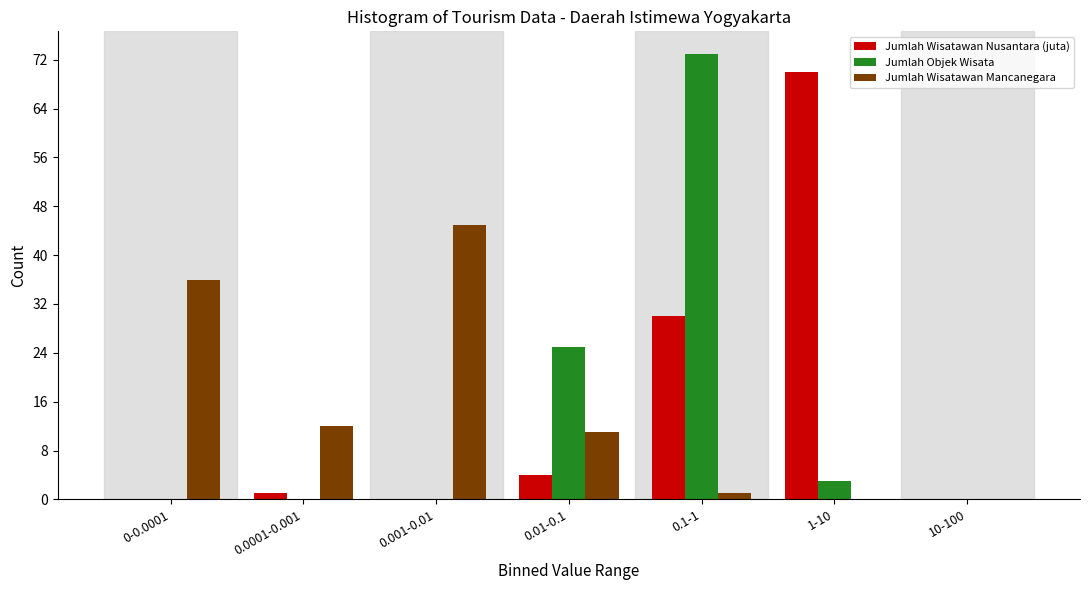

Reading left to right, list all the values displayed in this chart.

Jumlah Wisatawan Nusantara (juta): 0-0.0001=0	0.0001-0.001=1	0.001-0.01=0	0.01-0.1=4	0.1-1=30	1-10=70	10-100=0
Jumlah Objek Wisata: 0-0.0001=0	0.0001-0.001=0	0.001-0.01=0	0.01-0.1=25	0.1-1=73	1-10=3	10-100=0
Jumlah Wisatawan Mancanegara: 0-0.0001=36	0.0001-0.001=12	0.001-0.01=45	0.01-0.1=11	0.1-1=1	1-10=0	10-100=0